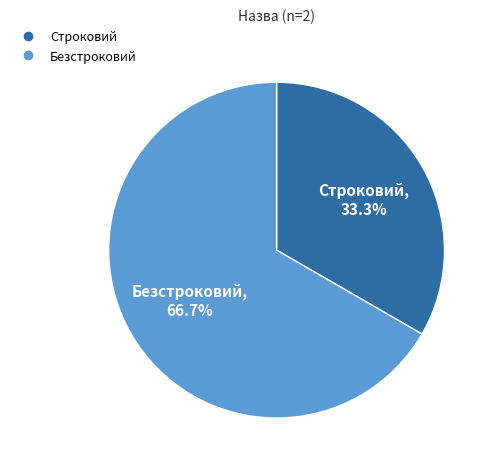

Count the number of slices in the pie.

2